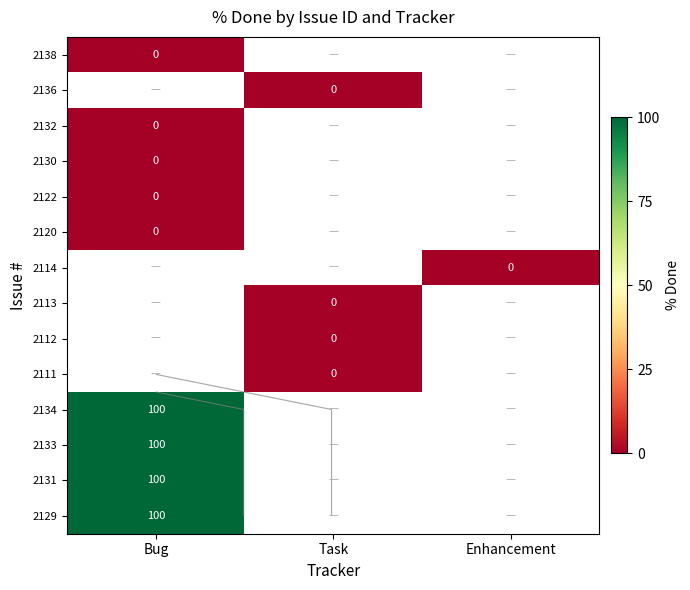

At how many categories does at least one series exceed 83?

1